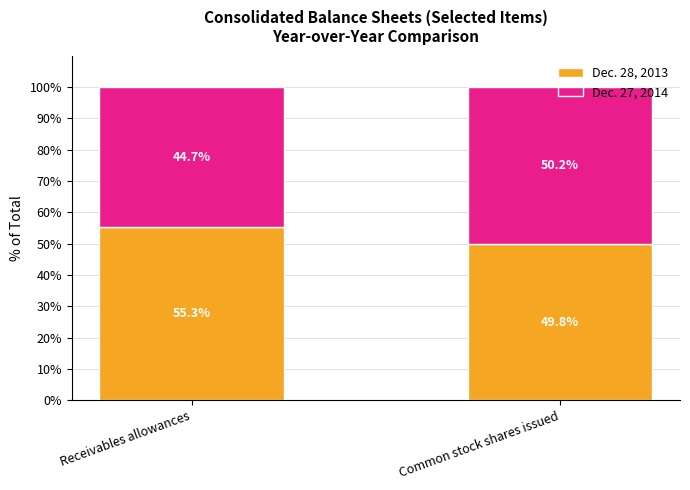

The value of Dec. 28, 2013 at Receivables allowances is 55.3. True or false?

True